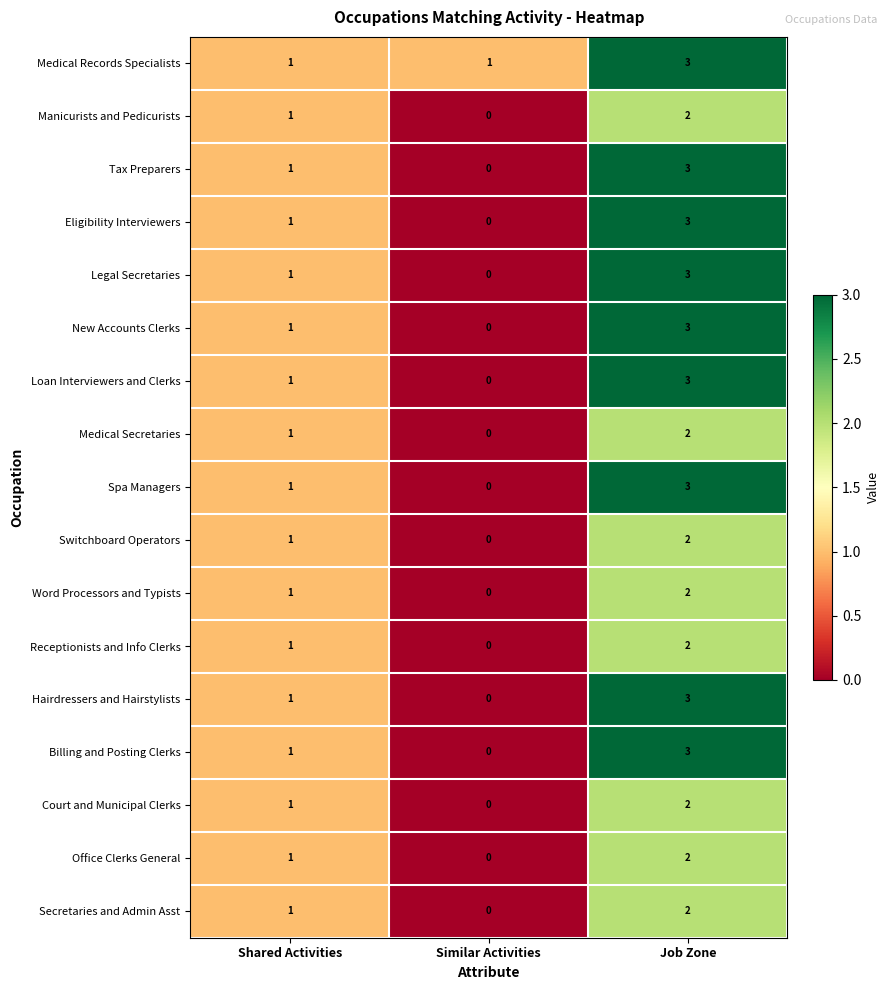

Count the number of categories in the chart.

3